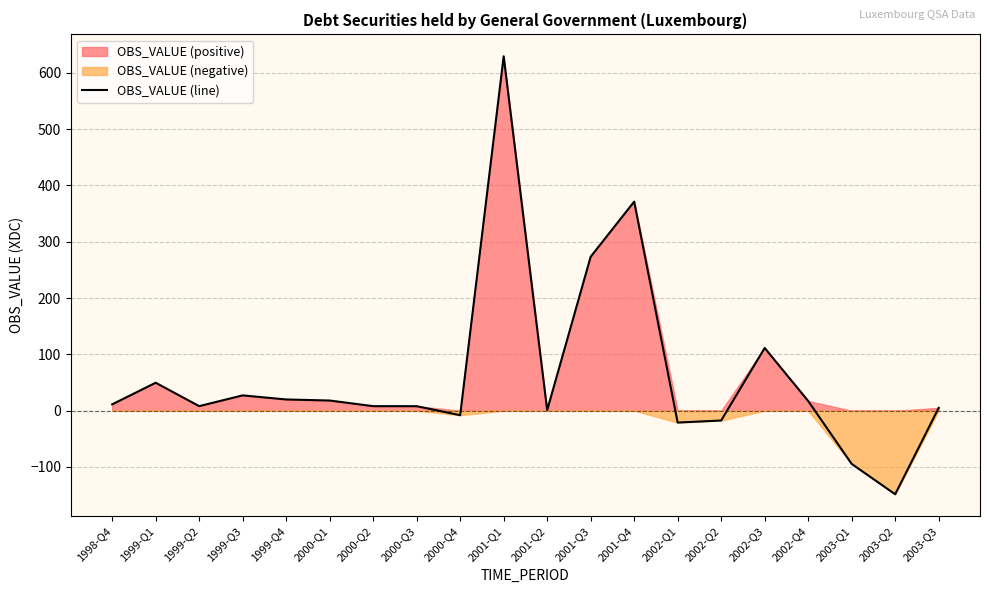

List the labels in order of value, smallest first.

2003-Q2, 2003-Q1, 2002-Q1, 2002-Q2, 2000-Q4, 2001-Q2, 2003-Q3, 2000-Q3, 2000-Q2, 1999-Q2, 1998-Q4, 2002-Q4, 2000-Q1, 1999-Q4, 1999-Q3, 1999-Q1, 2002-Q3, 2001-Q3, 2001-Q4, 2001-Q1